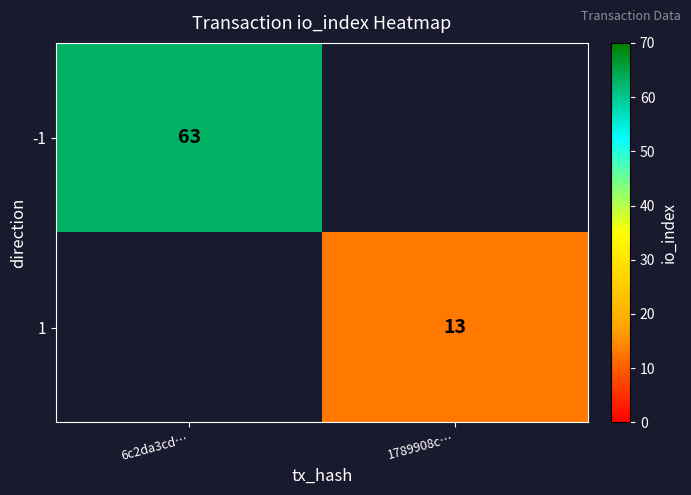

Which has a higher value, 1789908c… or 6c2da3cd…?

6c2da3cd…